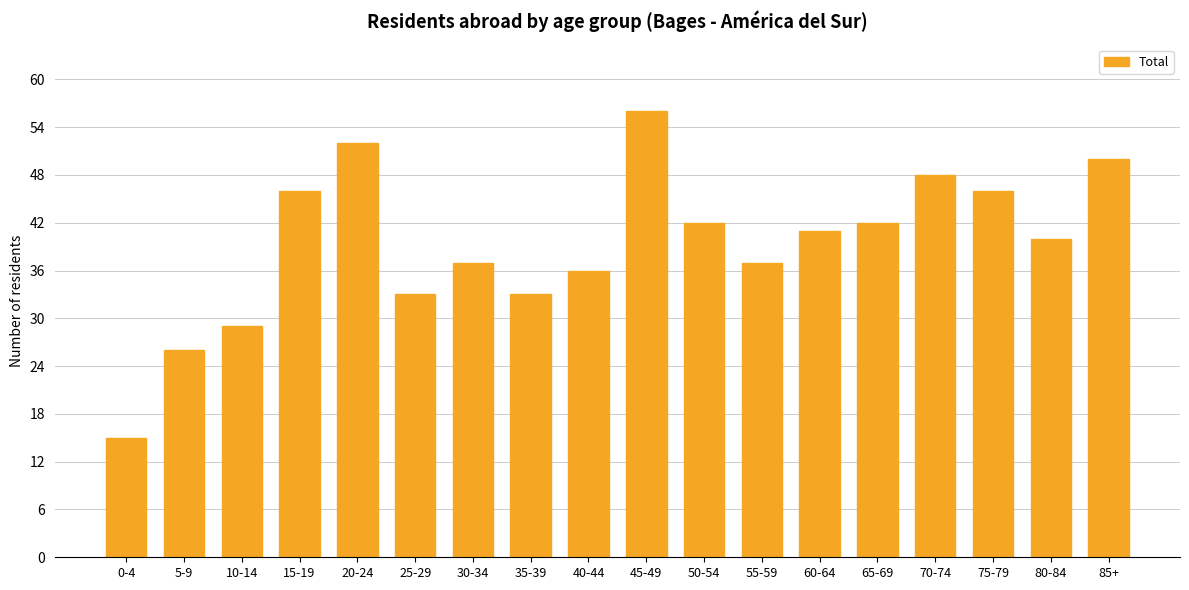

What is the maximum value shown in the chart?

56